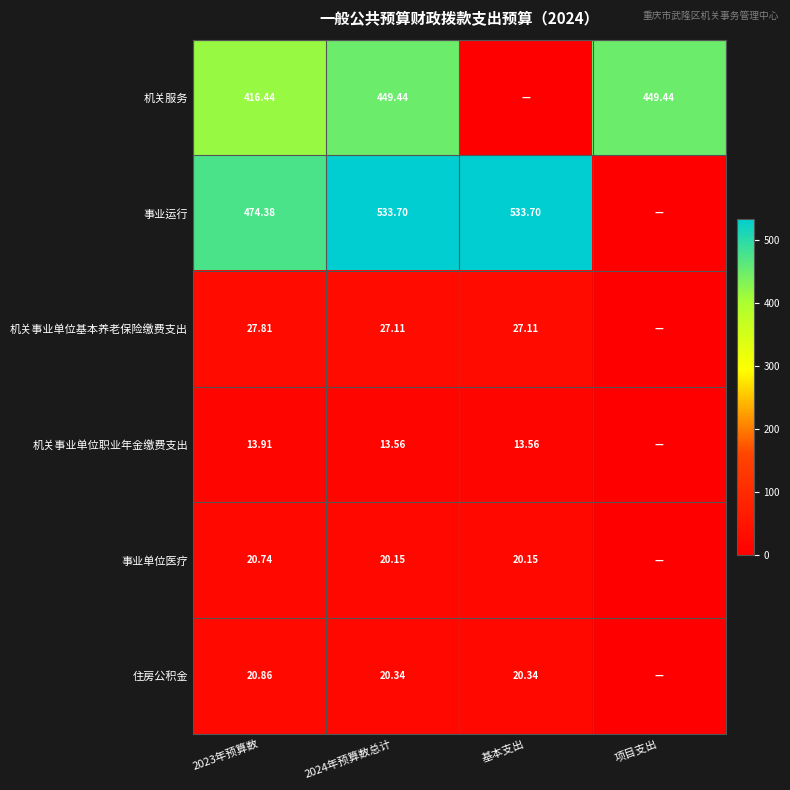

The value of 机关事业单位基本养老保险缴费支出 at 2023年预算数 is 41.3. True or false?

False